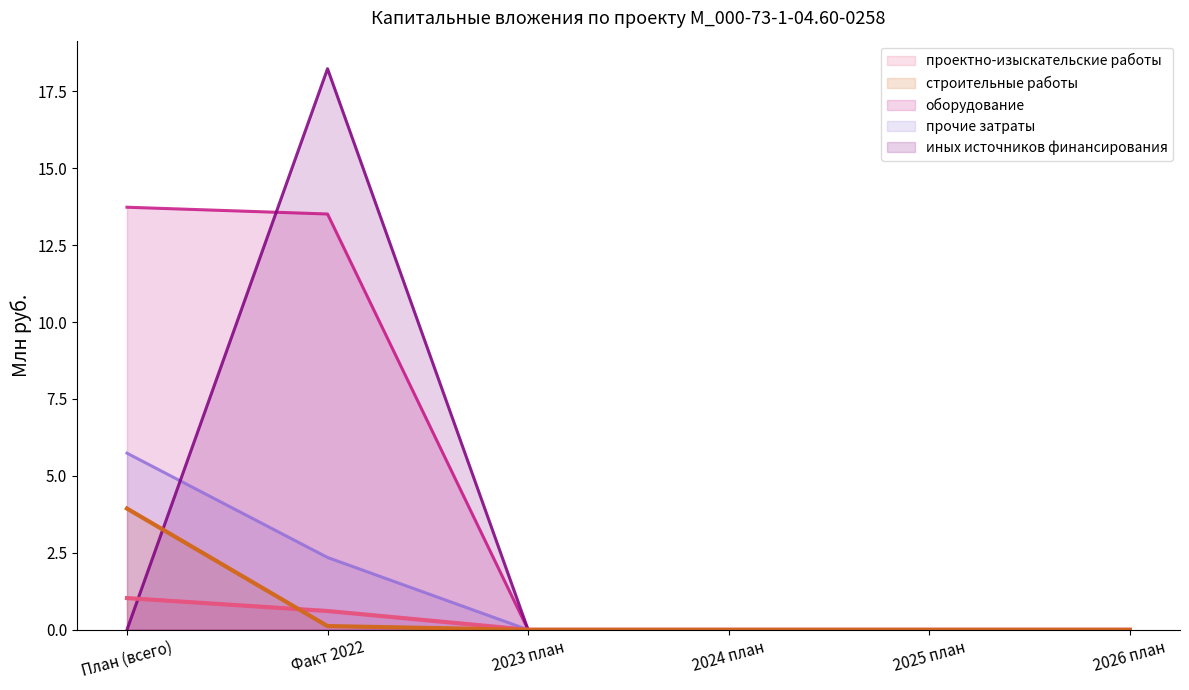

True or false: прочие затраты and строительные работы intersect in this chart.

False